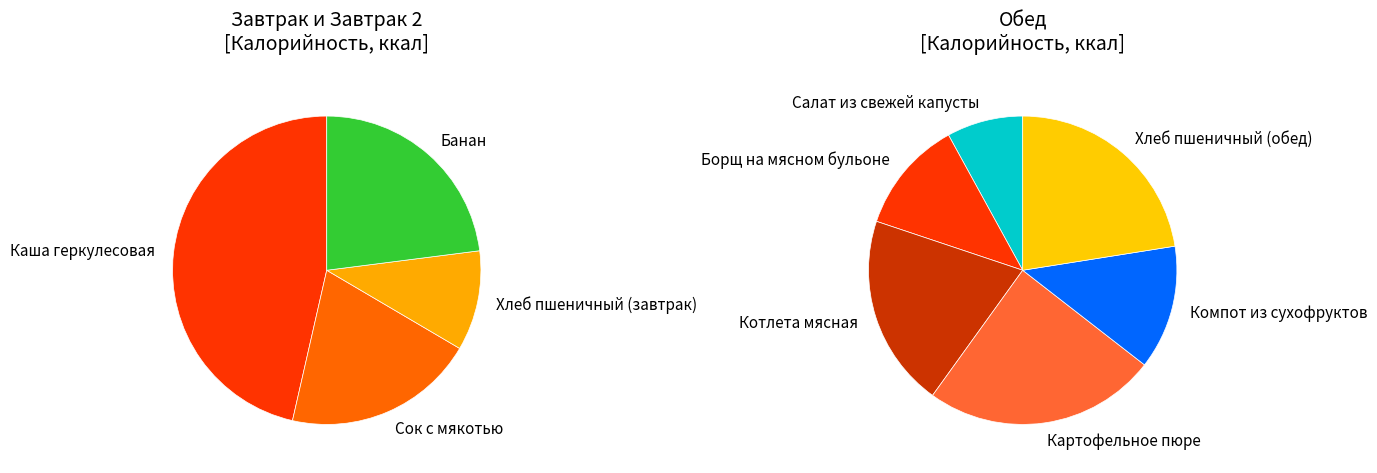

What is the change in value from Каша геркулесовая to Салат из свежей капусты?

-124.0